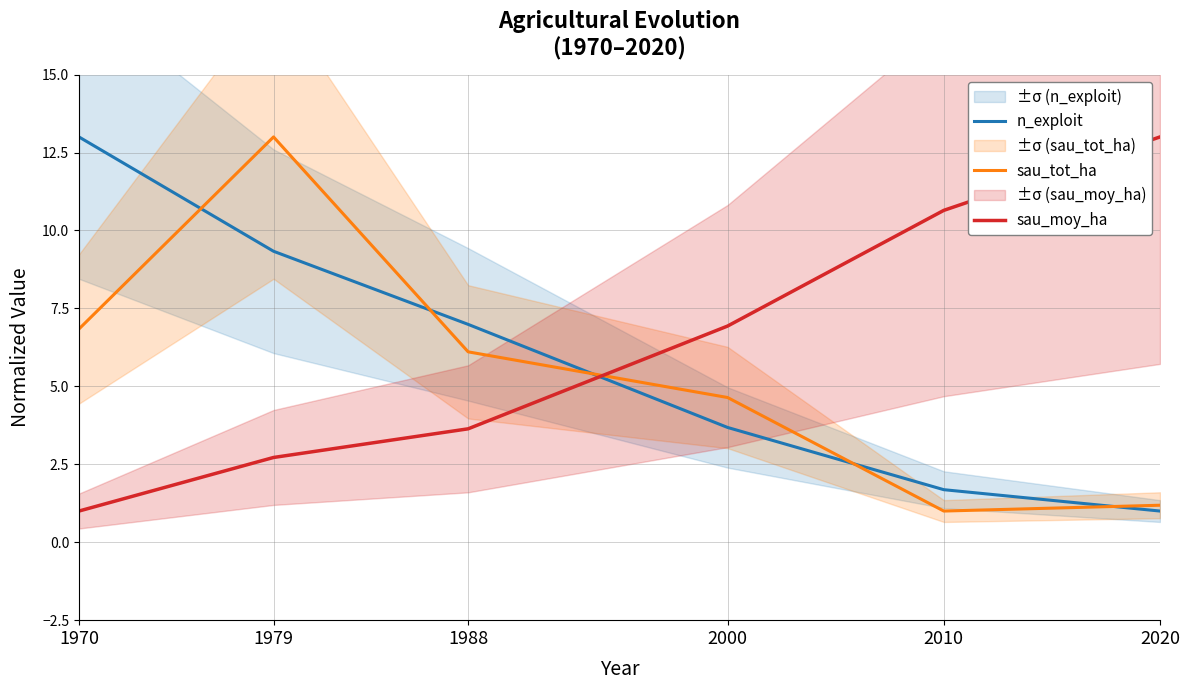

What are all the series names shown in the legend?

n_exploit, sau_tot_ha, sau_moy_ha